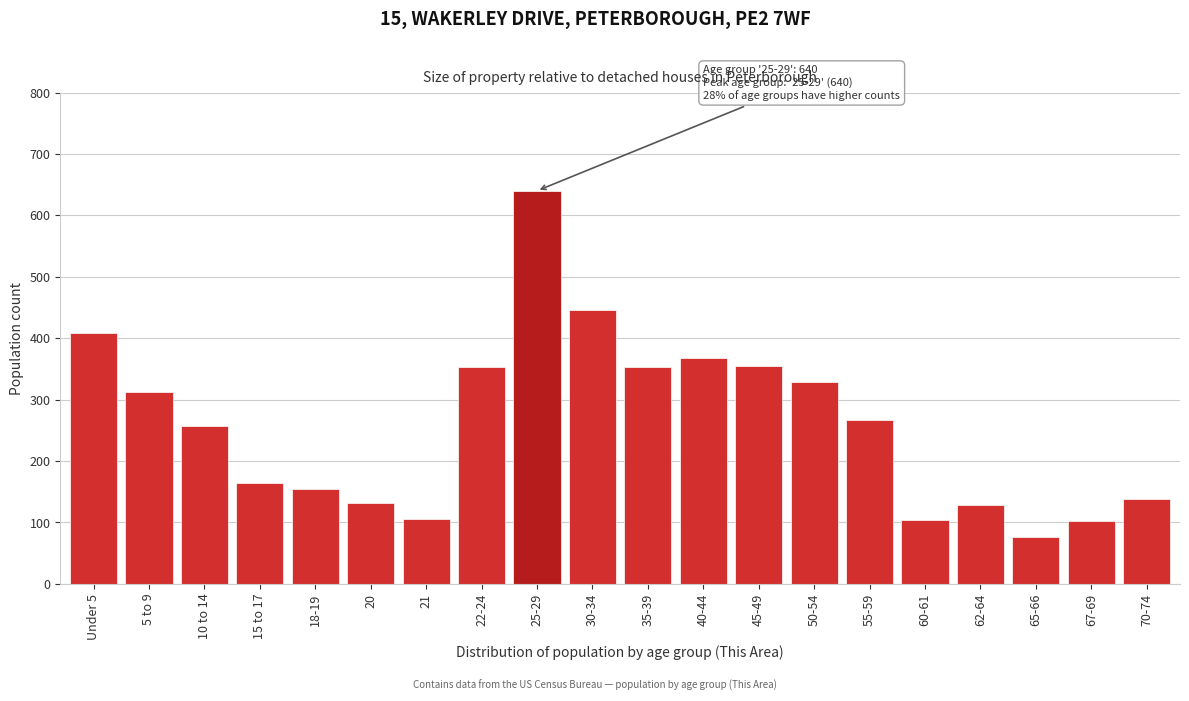

What is the change in value from Under 5 to 18-19?

-254